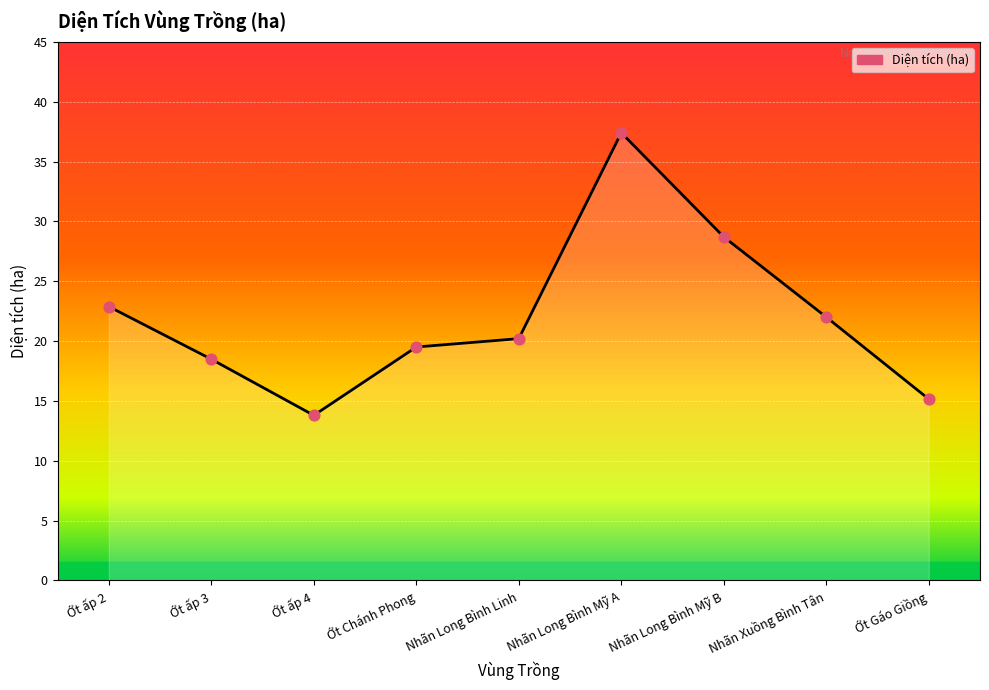

Between Ớt ấp 2 and Ớt ấp 4, which is larger?

Ớt ấp 2